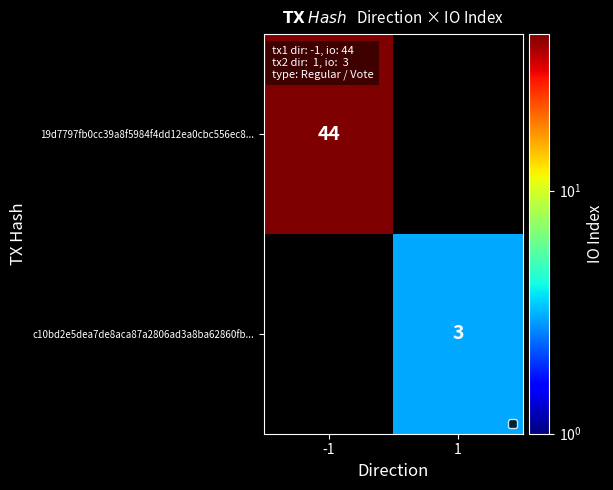

How many series are shown in this chart?

2